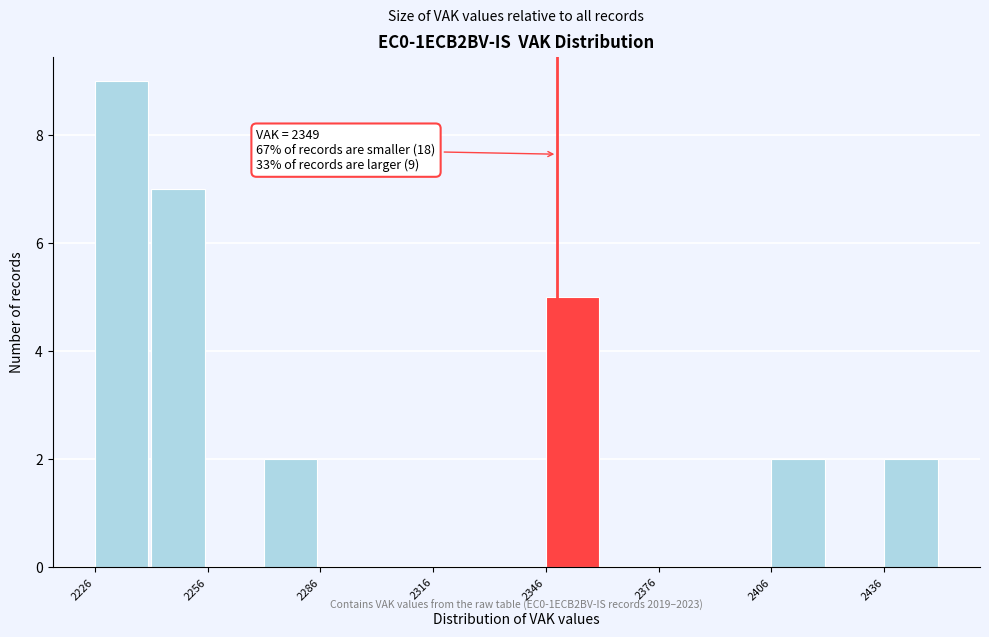

Read against the x-axis, roughly where is the centre of the tallest bar?

2235